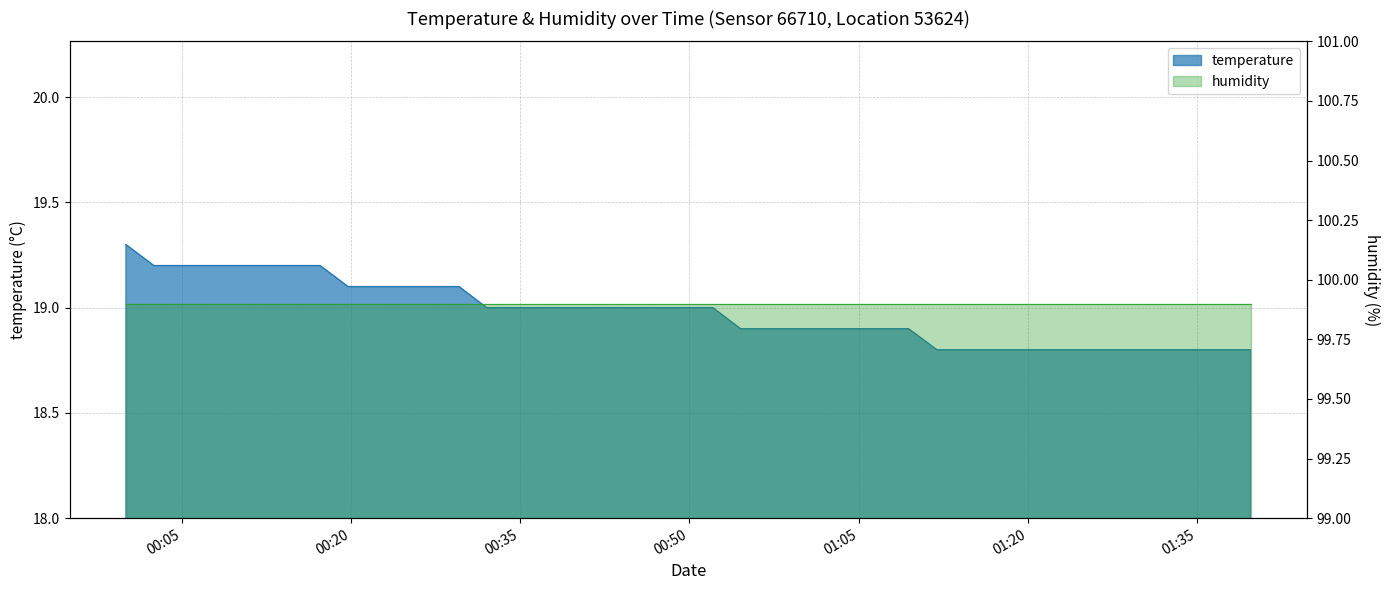

What is the ratio of the value at 2022-10-16T01:19:37 to the value at 2022-10-16T01:06:55?

1.0